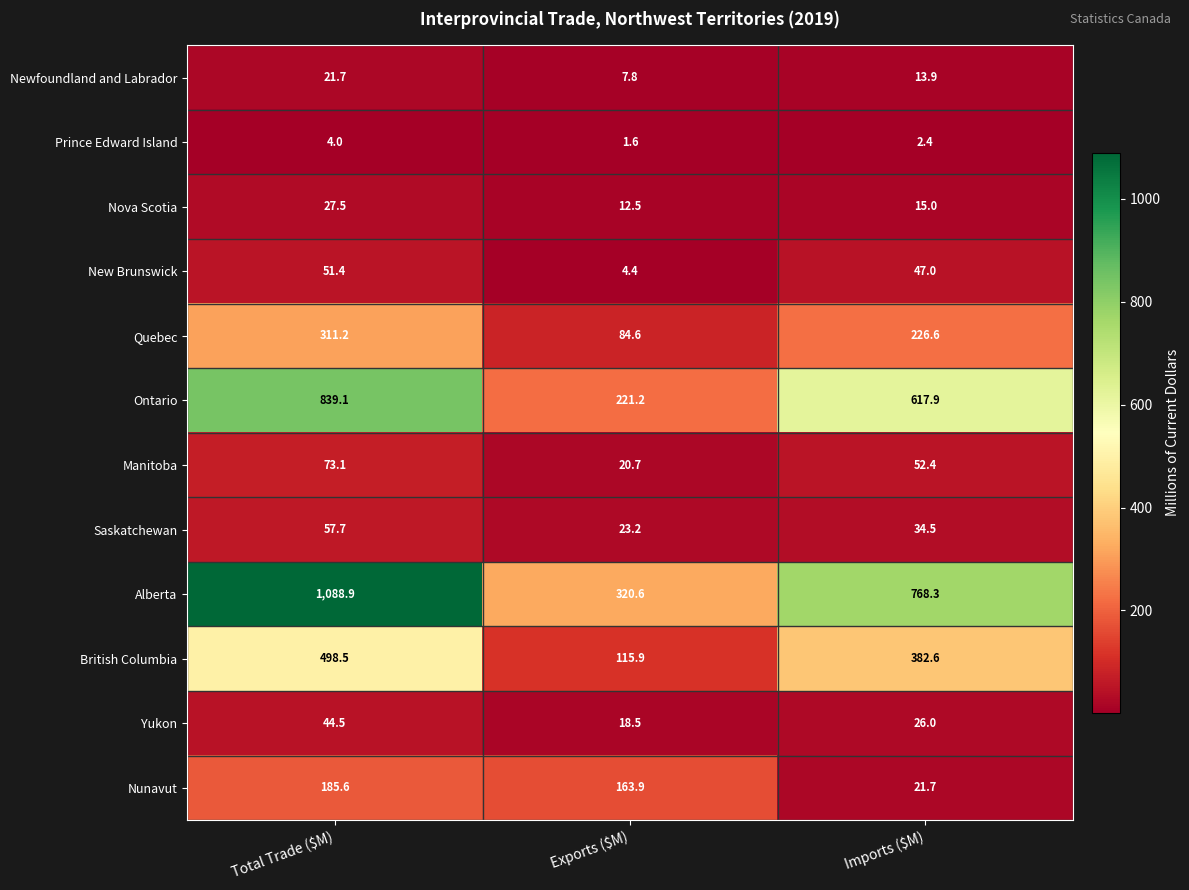

At Exports ($M), list the series in order from largest to smallest.

Alberta, Ontario, Nunavut, British Columbia, Quebec, Saskatchewan, Manitoba, Yukon, Nova Scotia, Newfoundland and Labrador, New Brunswick, Prince Edward Island